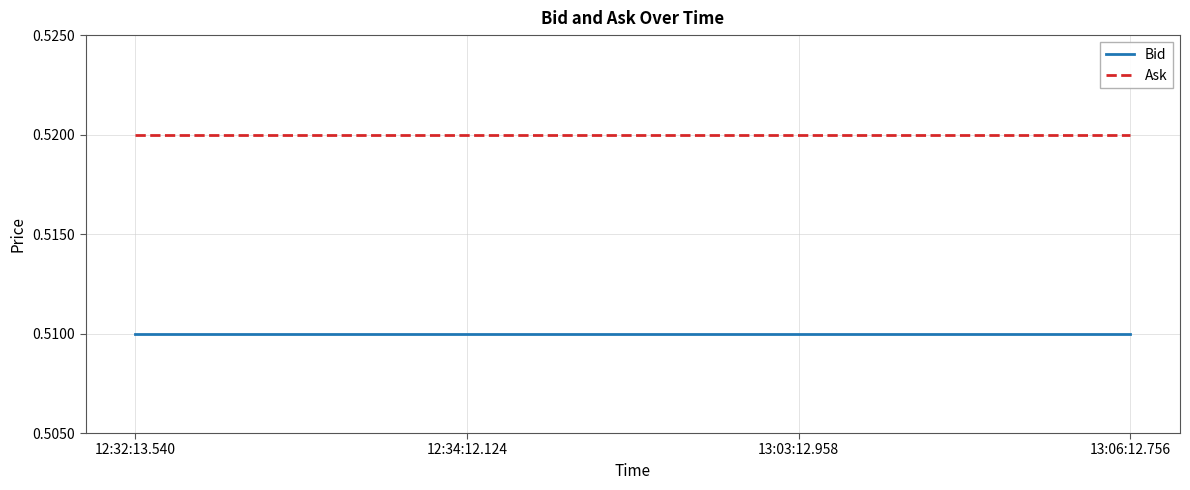

At 12:34:12.124, list the series in order from largest to smallest.

Ask, Bid